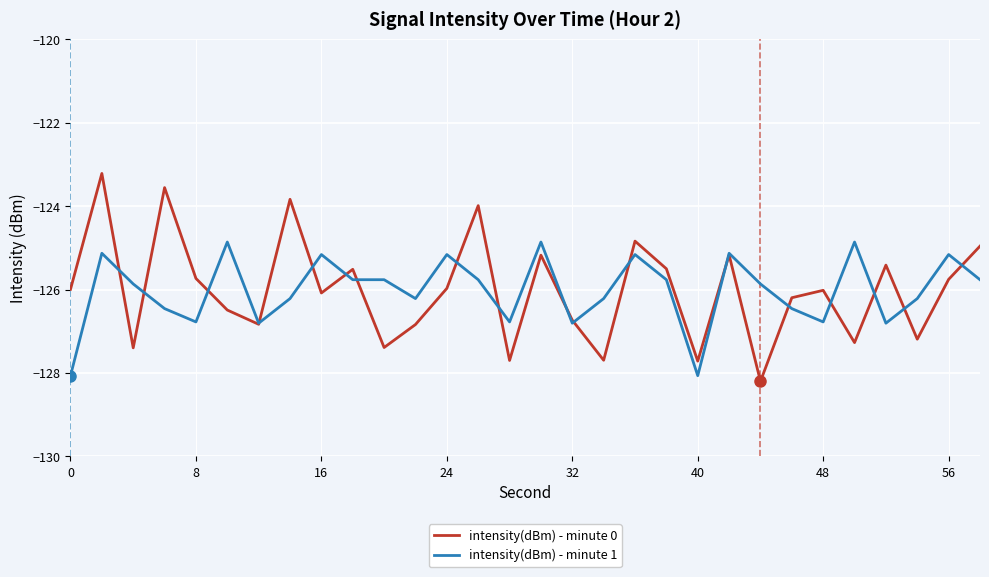

List the series in order of their peak value, highest first.

intensity(dBm) - minute 0, intensity(dBm) - minute 1